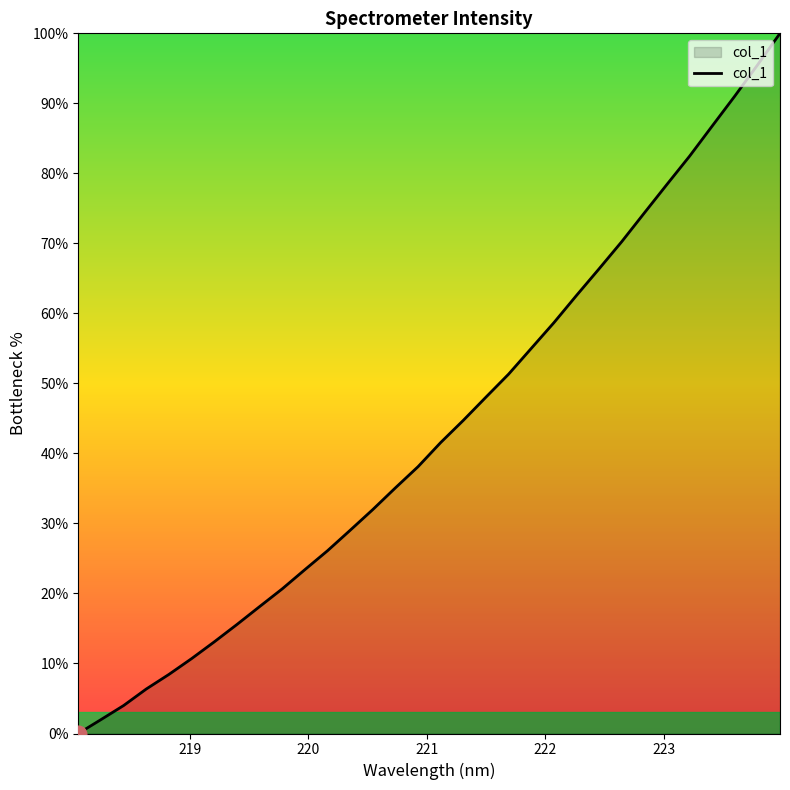

How many values are above zero?

31